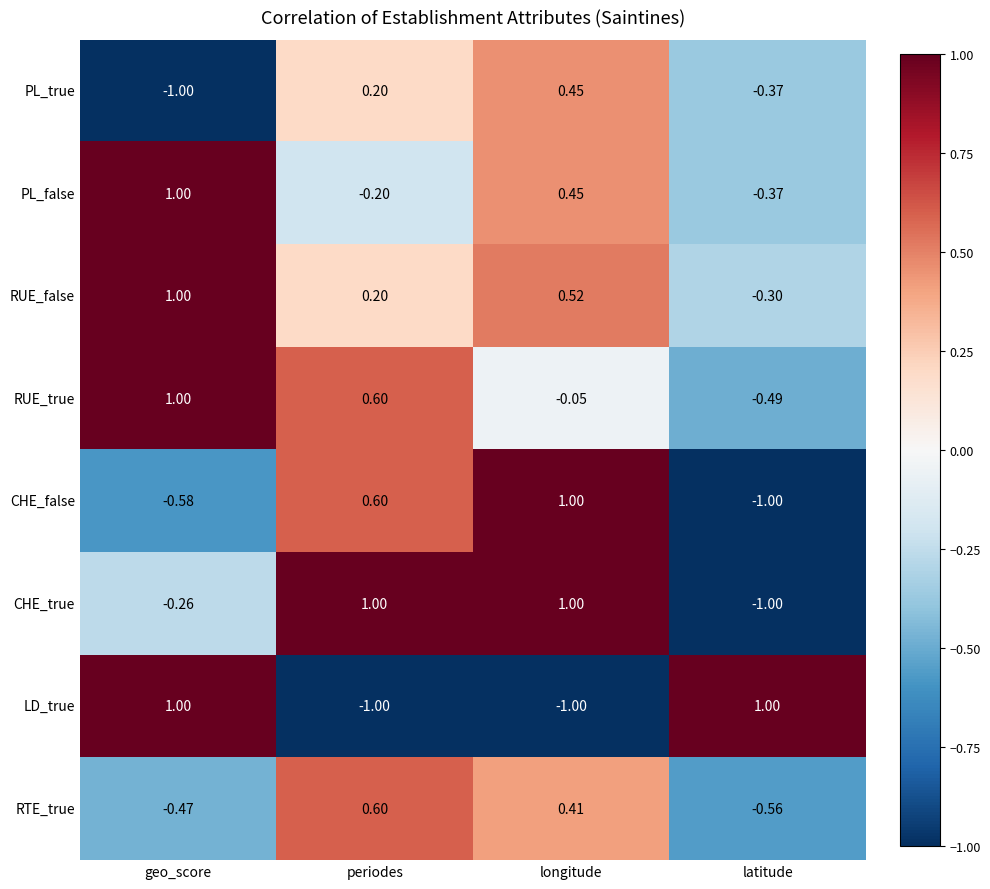

Which category has the highest value in the RTE_true series?

periodes